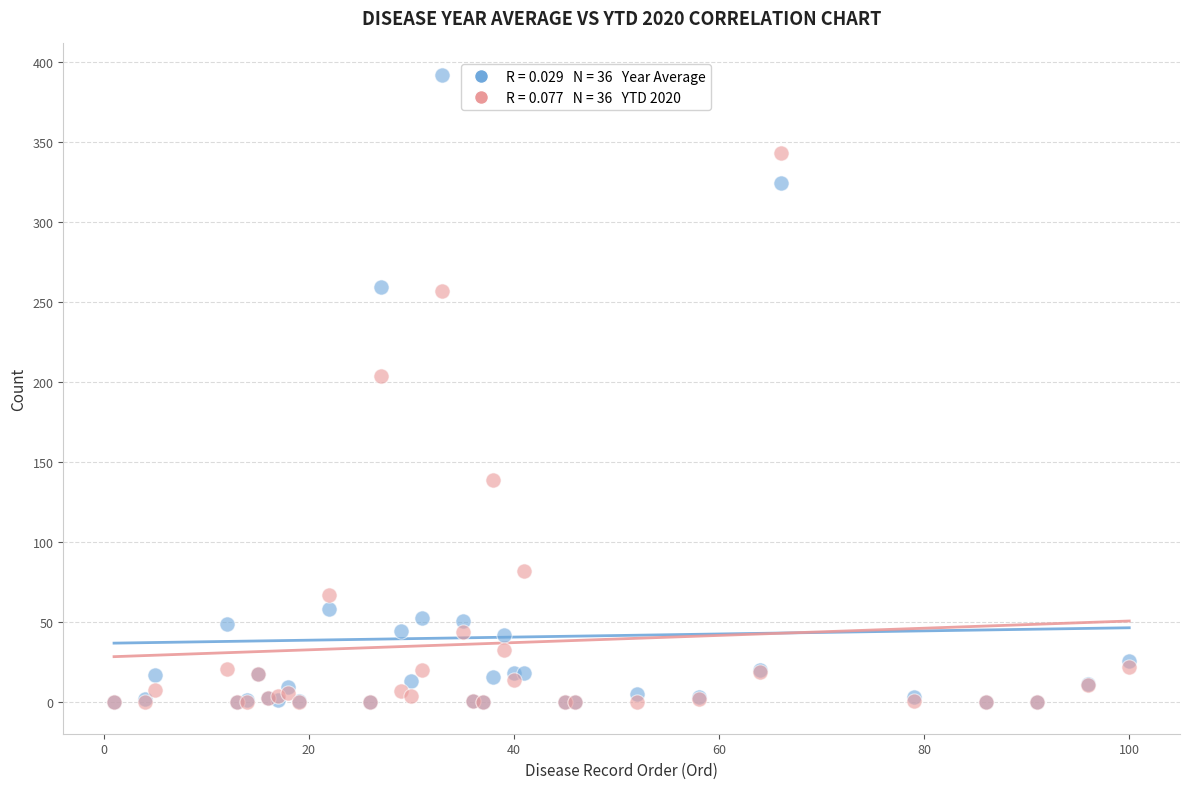

Across all series, what Y value is closest to 196?

204.0